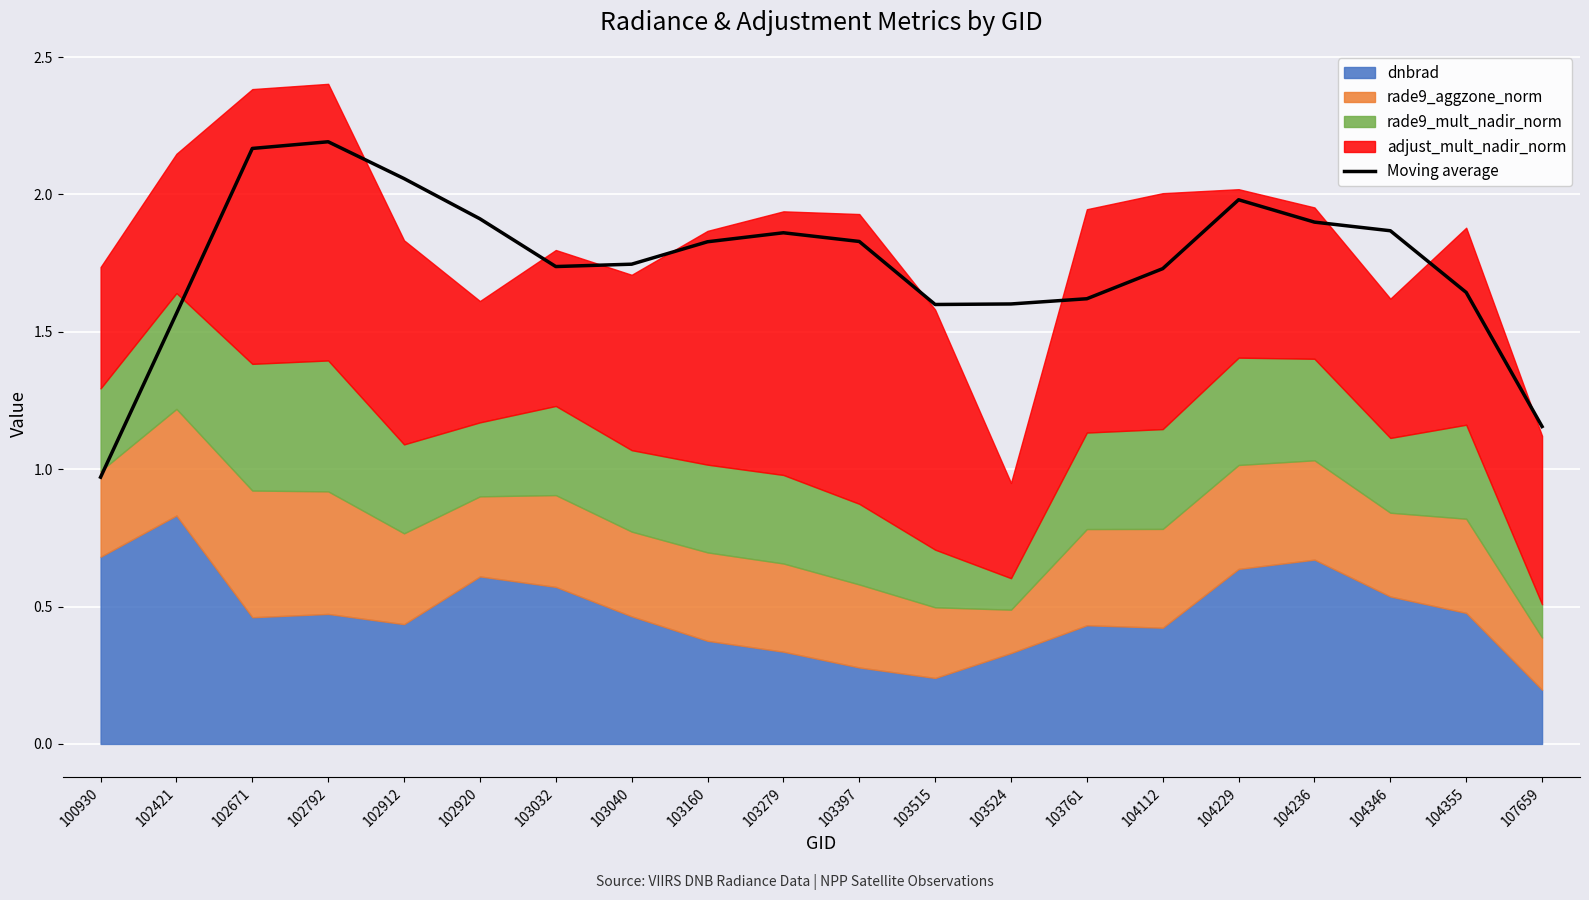

At which label does Moving average first exceed 1?

102421